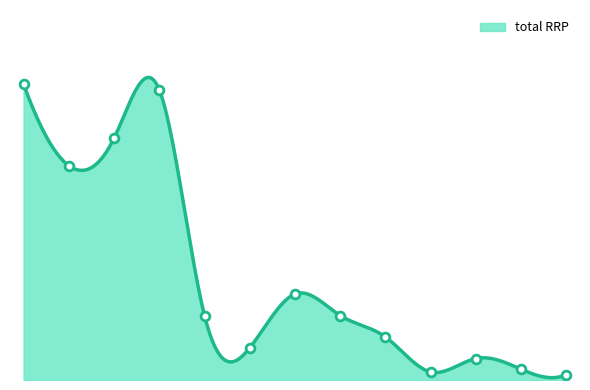

What is the change in value from 2 to 8?

-278.8